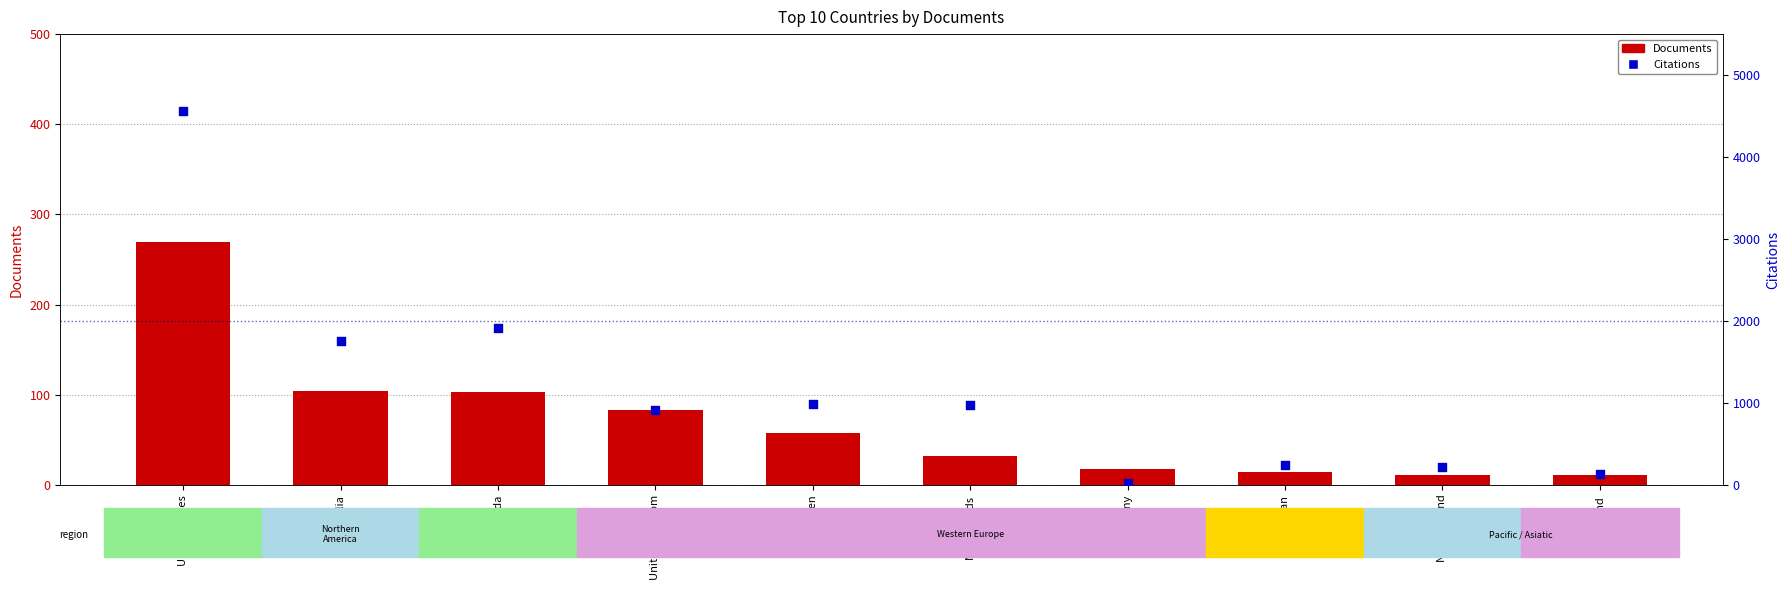

Which series reaches the minimum Y coordinate?

Documents